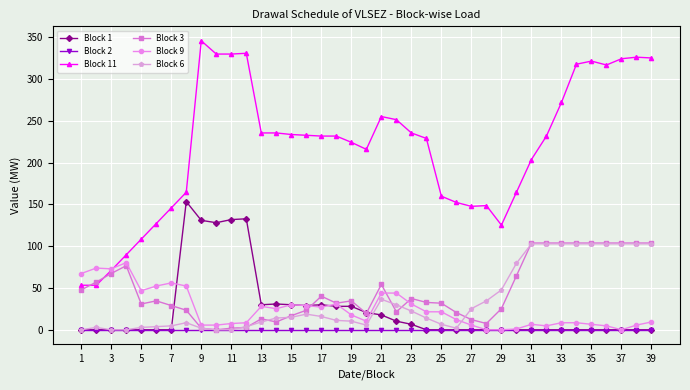

What is the value of the Block 3 point at the 25th from the left?

31.8